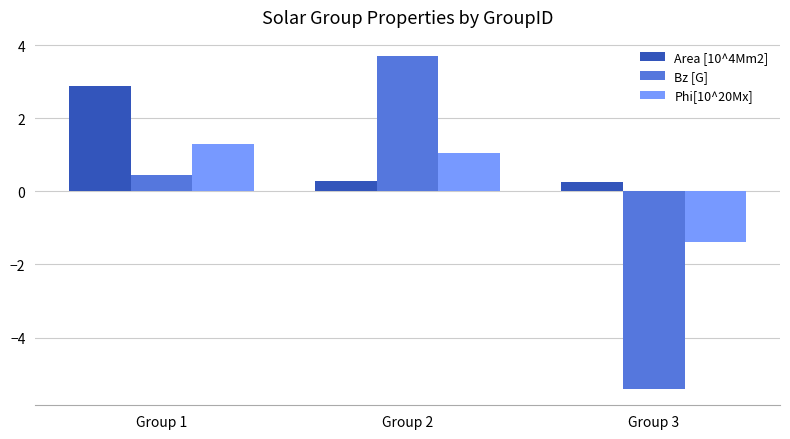

At which category does the chart reach its peak across all series?

Group 2